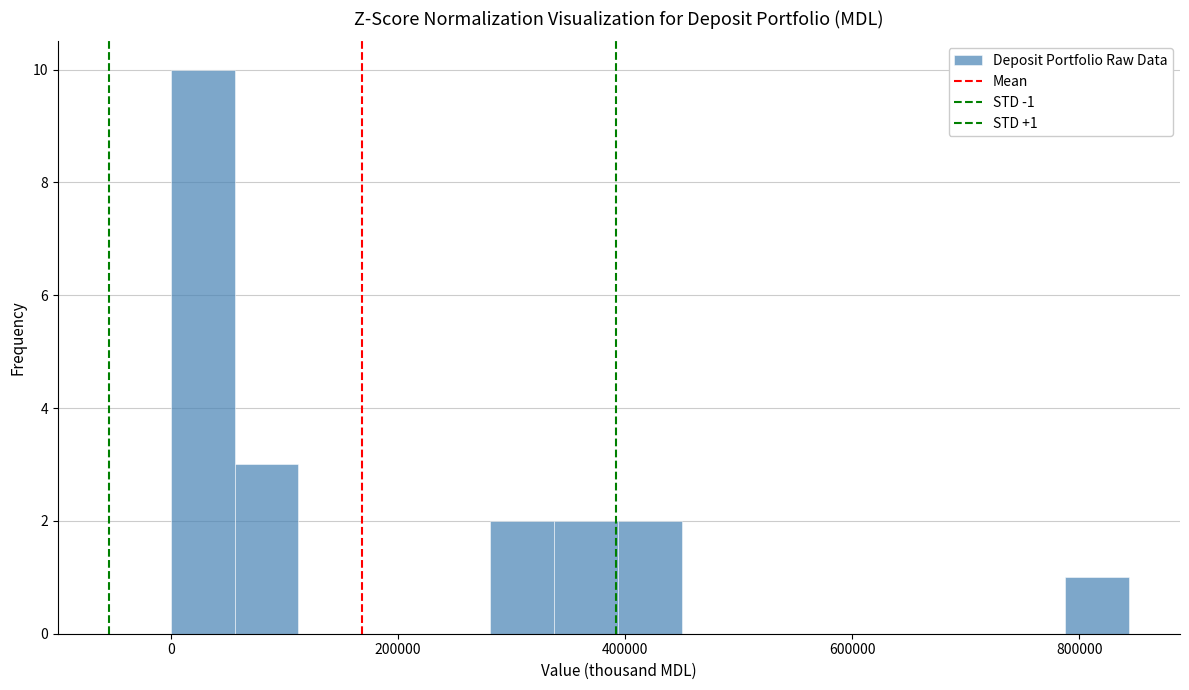

Around what value on the x-axis is the tallest bar? Give the approximate position of its centre, as read against the axis.

20000